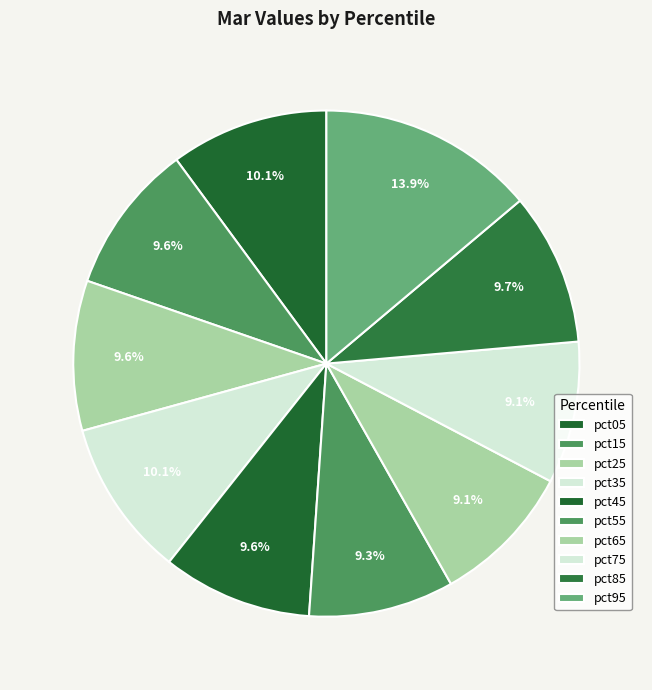

Count the number of slices in the pie.

10